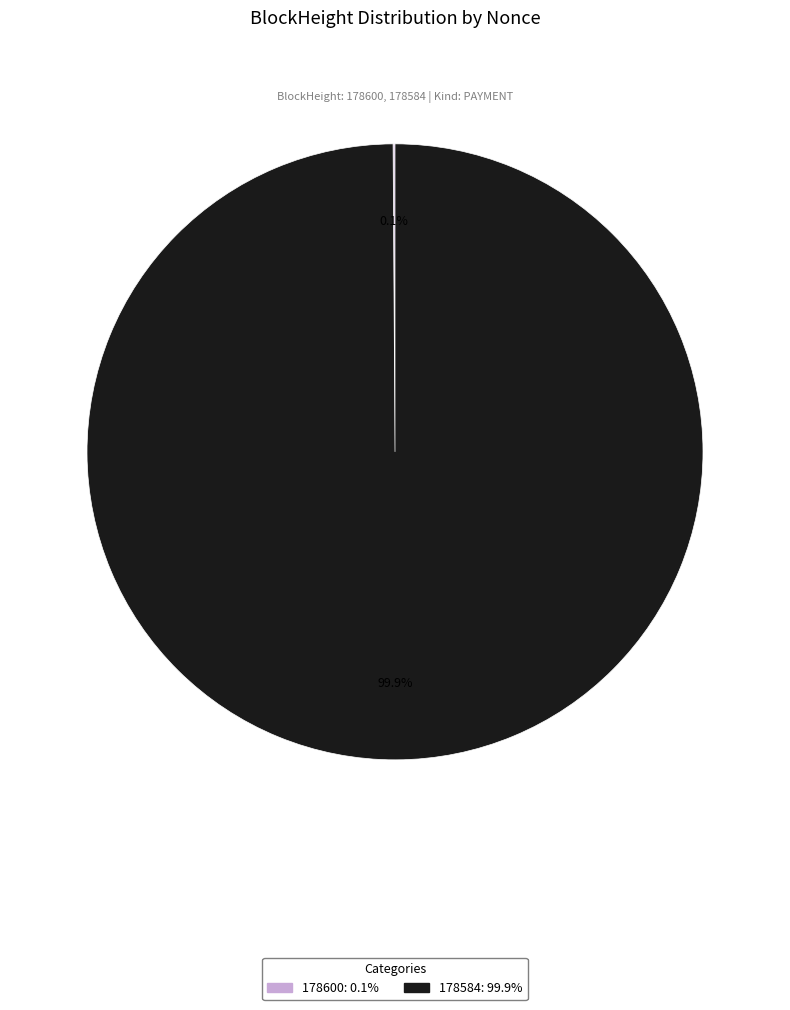

What is the majority slice?

178584